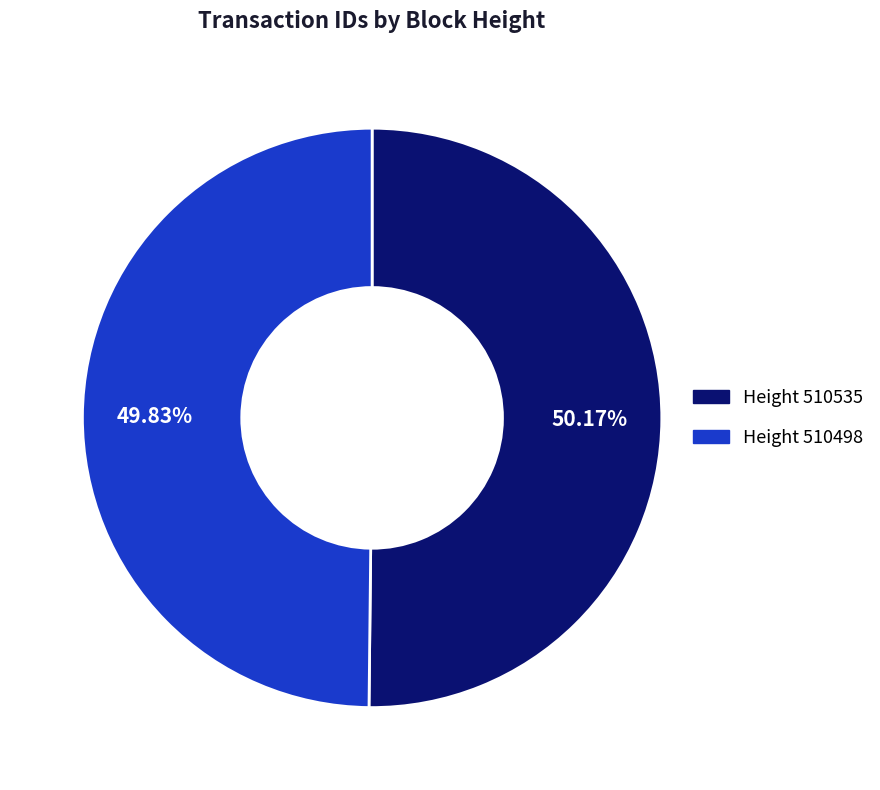

Is there any slice that represents more than half of the pie?

Yes